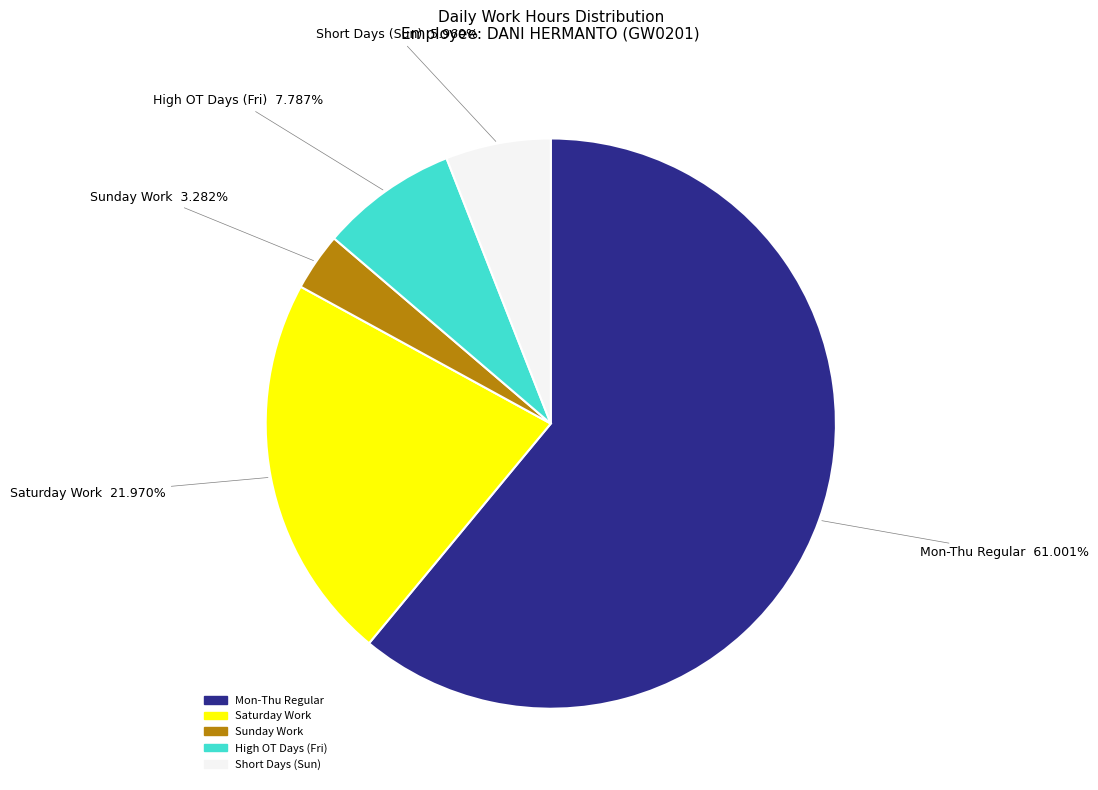

Is there any slice that represents more than half of the pie?

Yes